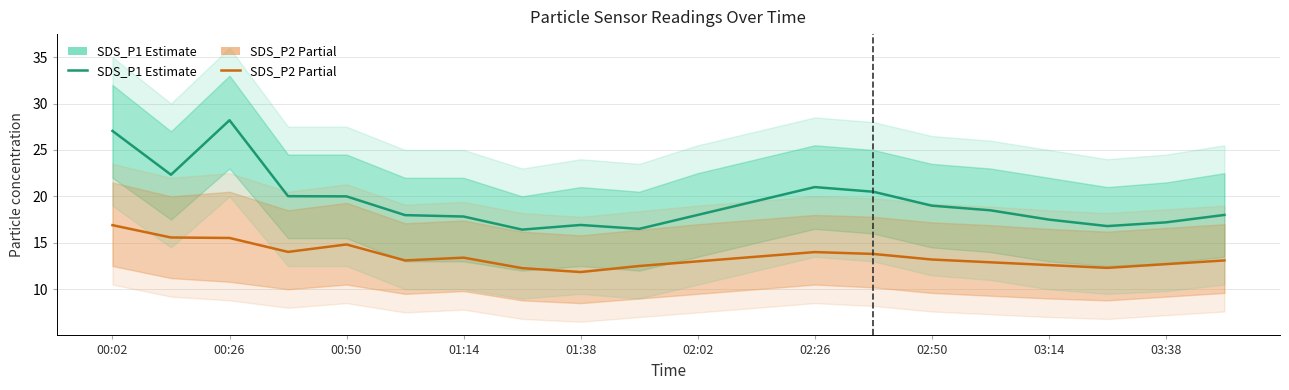

What position from the left is 15?

16